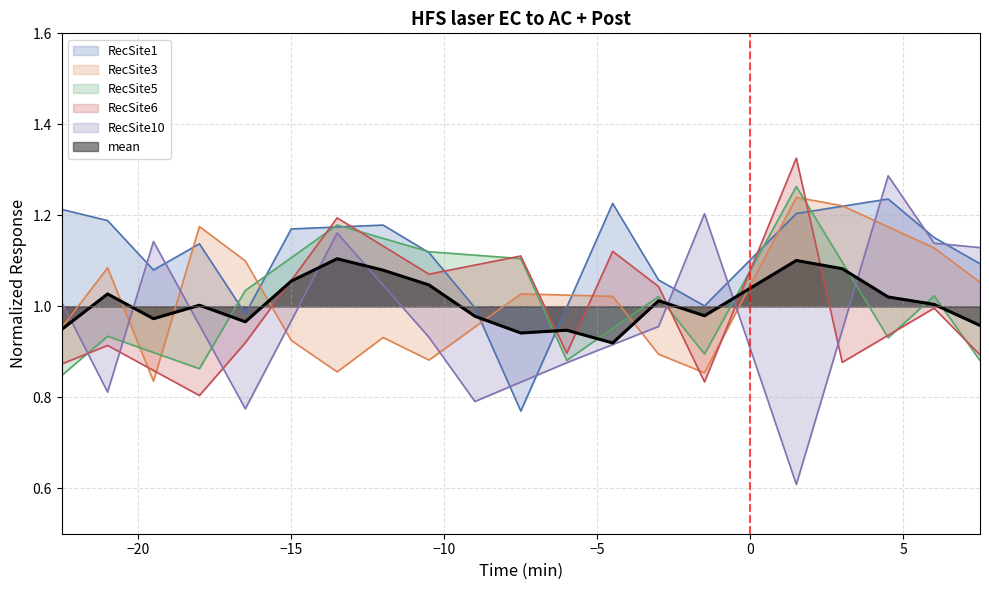

Which series has the widest spread of values?

RecSite10